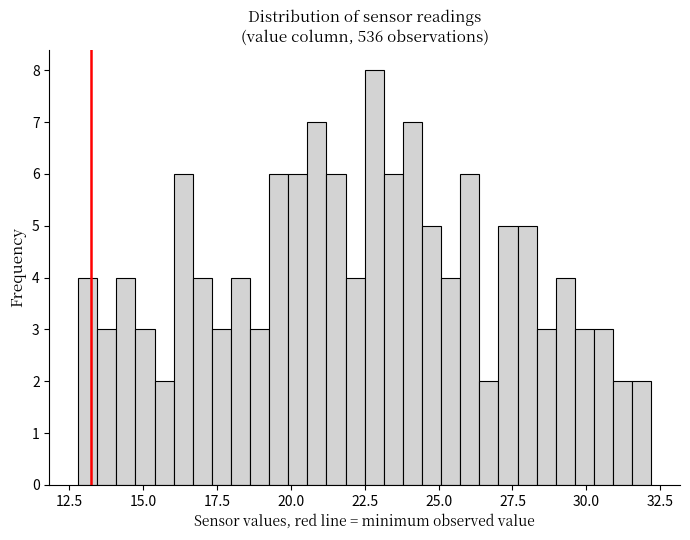

Around what value on the x-axis is the tallest bar? Give the approximate position of its centre, as read against the axis.

23.0